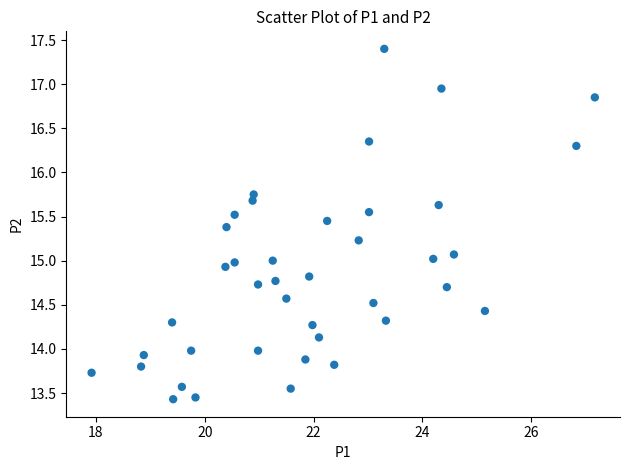

What is the range of Y values (max minus min)?

4.0